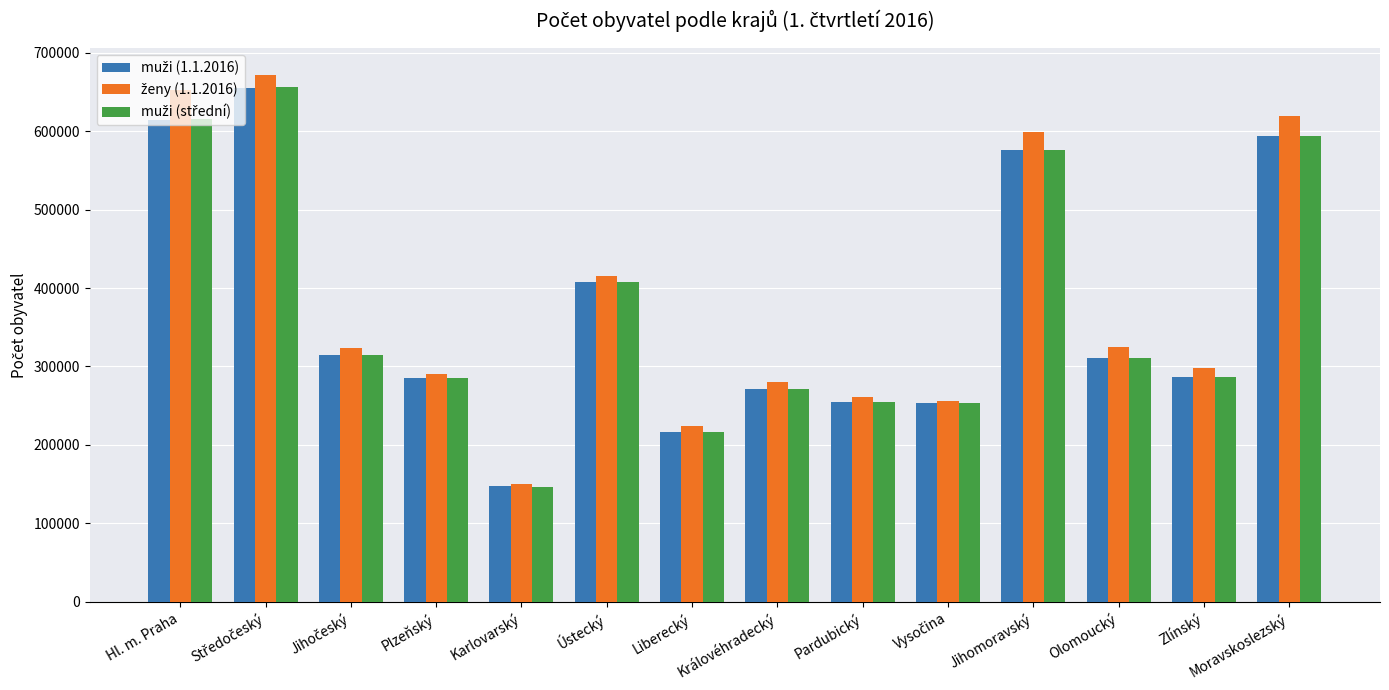

What is the maximum value shown in the chart?

671934